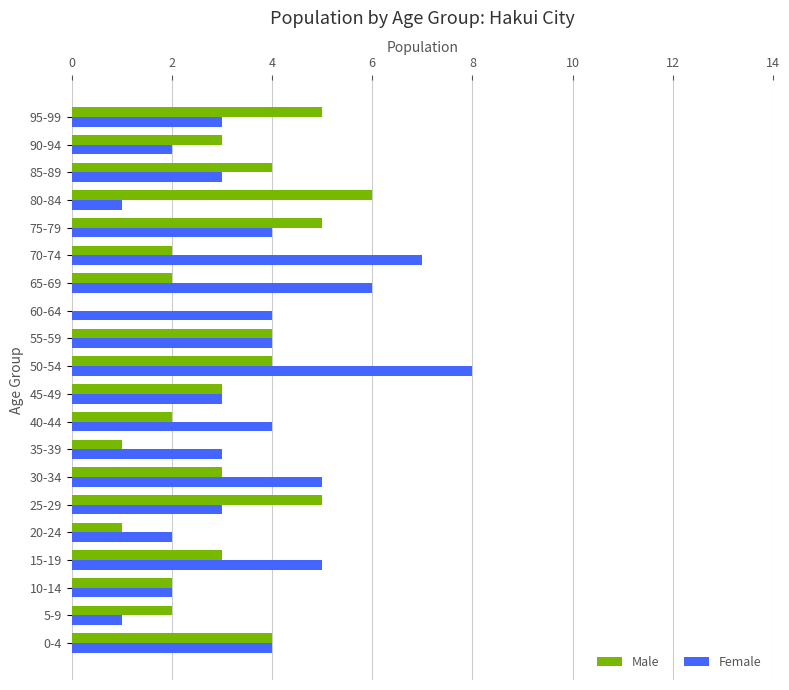

Read the Female value at 95-99.

3